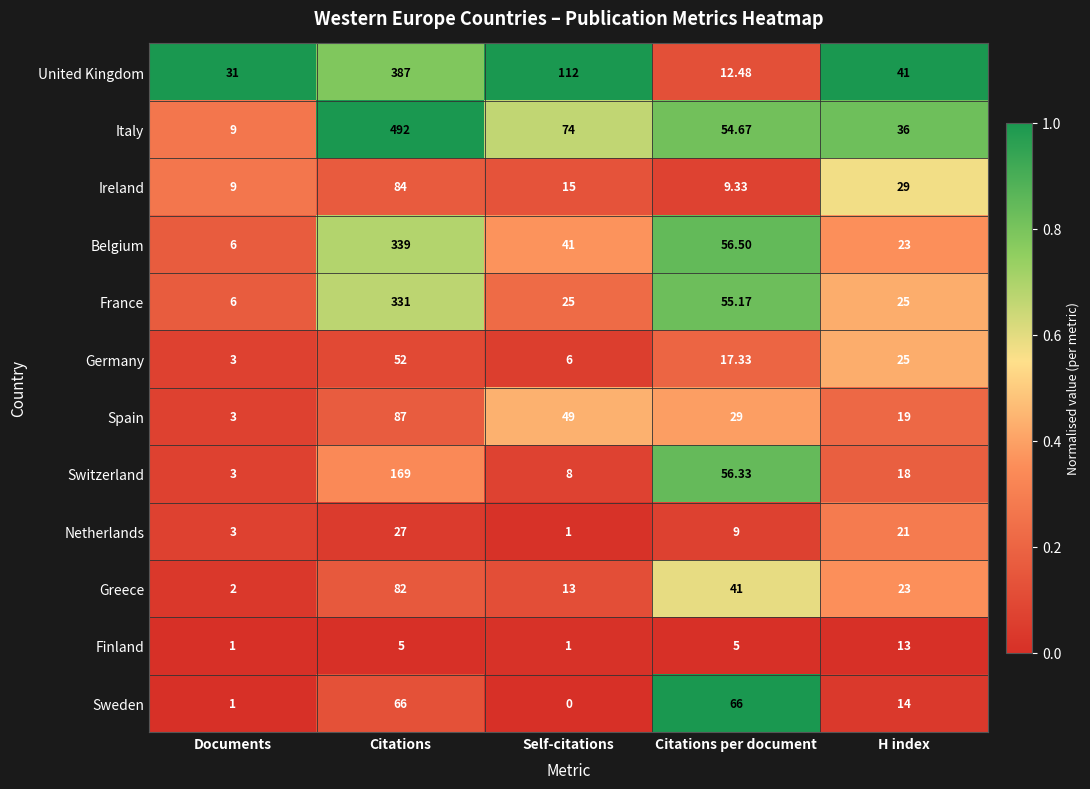

List the labels in order of Belgium value, smallest first.

Documents, H index, Self-citations, Citations per document, Citations